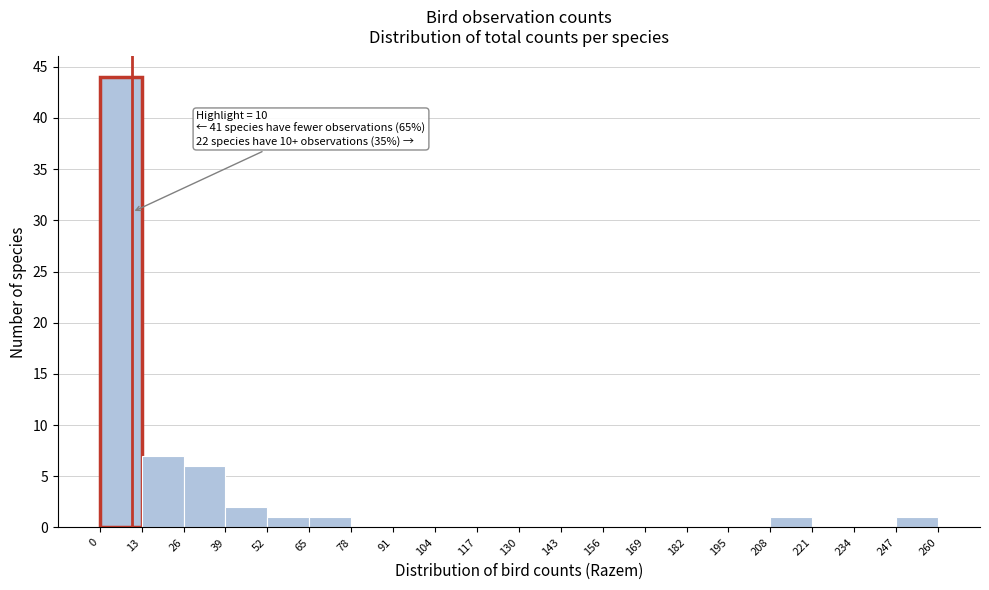

Over which range of the x-axis is the bar tallest?

0 to 13